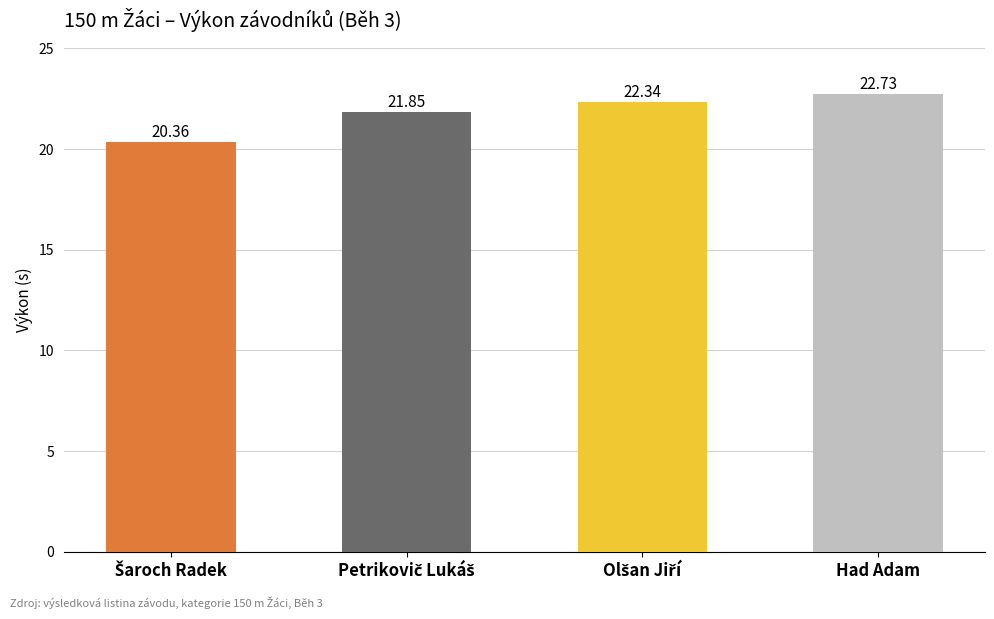

Which category has the highest value across all series?

Had Adam